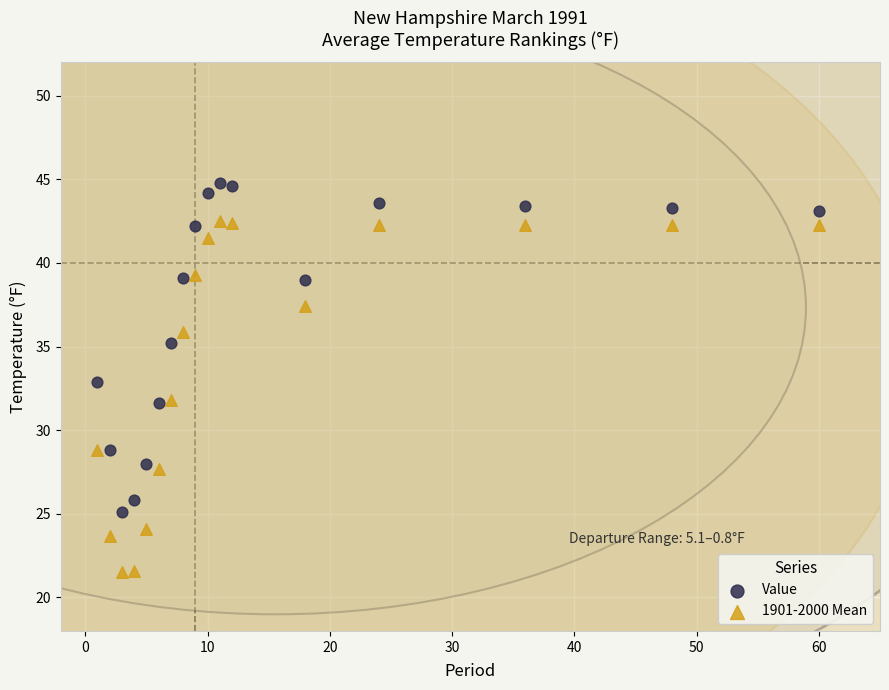

Which series contains the lowest Y value?

1901-2000 Mean